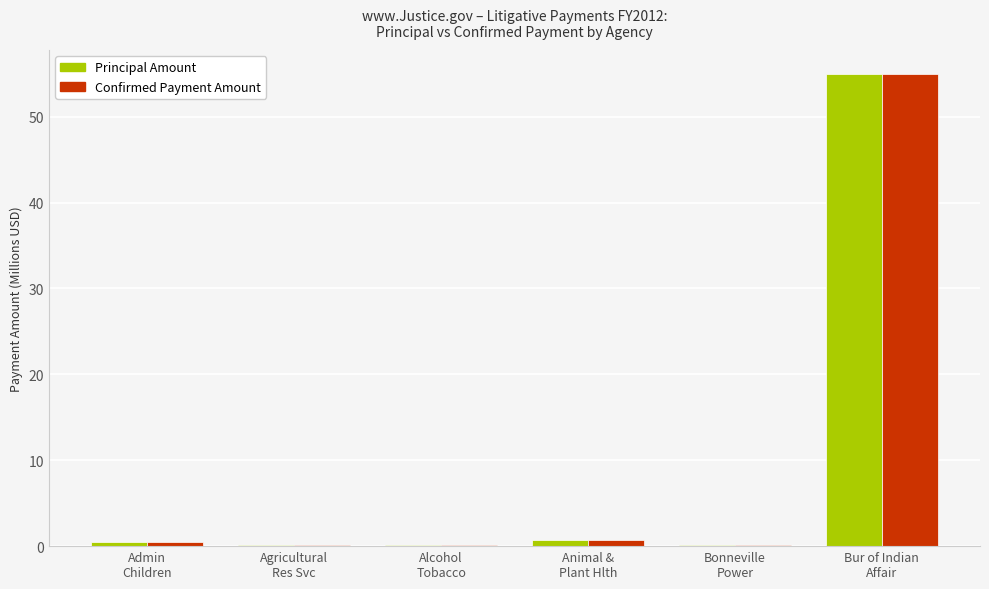

Are the bars grouped side by side (vs. stacked)?

Yes